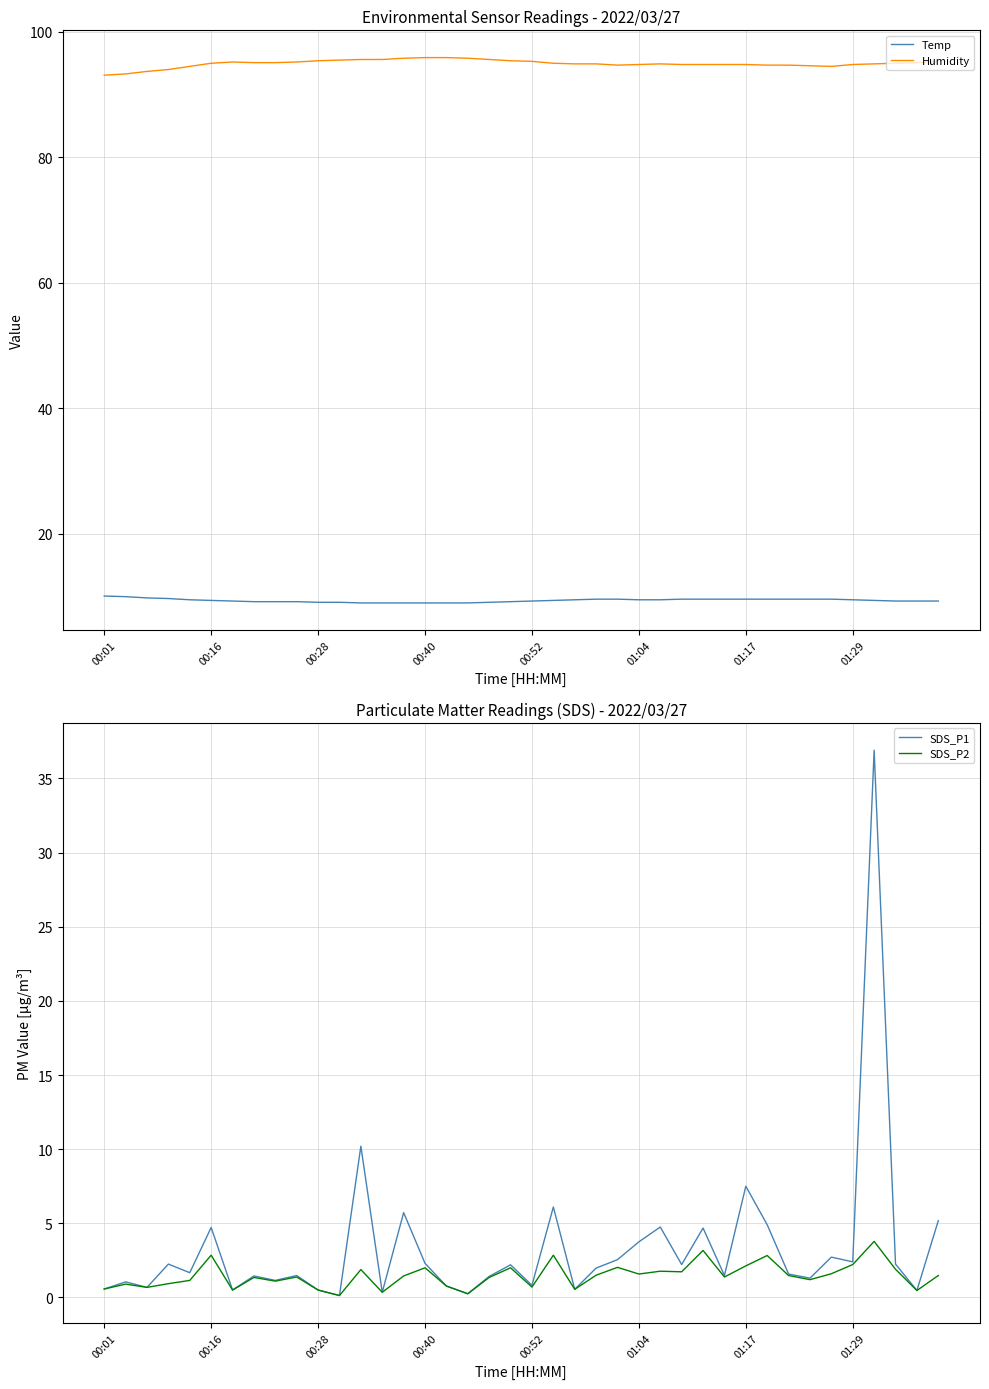

At which label does Temp reach its minimum?

12